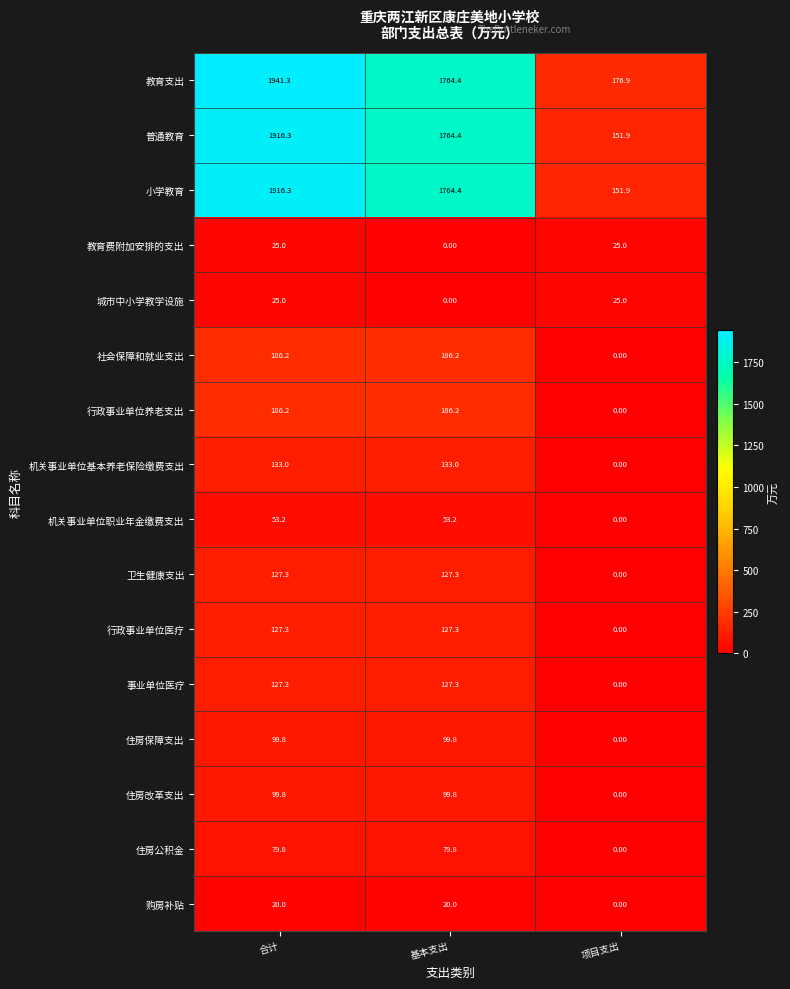

Which series has the largest total across all categories?

教育支出